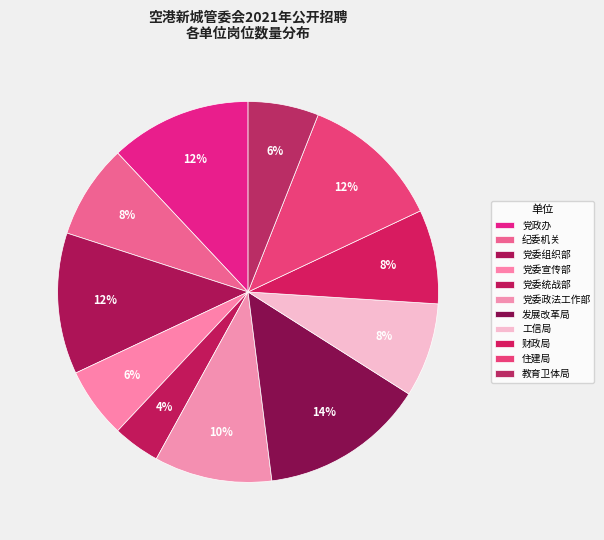

Is there a majority slice in this chart?

No